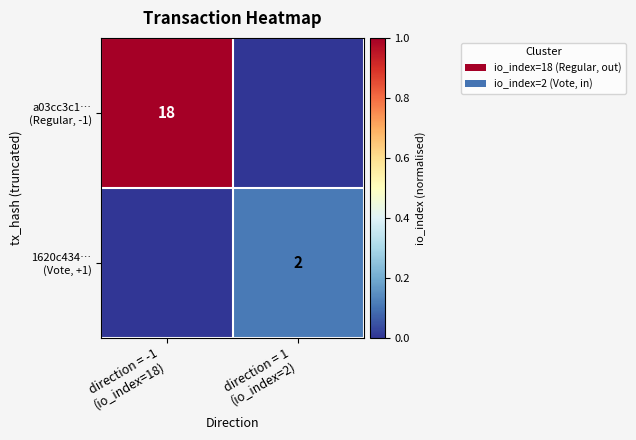

How many positive values does the 1620c434… (Vote, +1) series have?

1